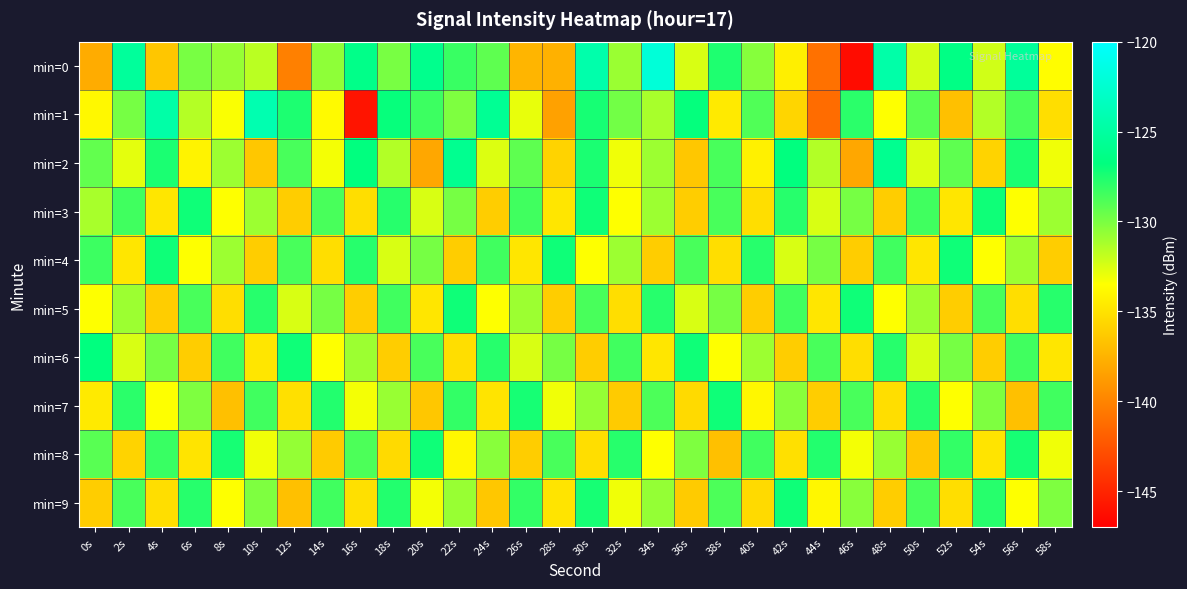

Reading left to right, transcribe all the data shown in this chart.

min=0: 0s=-137.8	2s=-125.3	4s=-136.5	6s=-130.0	8s=-130.7	10s=-131.7	12s=-140.2	14s=-130.5	16s=-126.2	18s=-130.0	20s=-126.0	22s=-128.2	24s=-129.2	26s=-137.4	28s=-137.6	30s=-124.5	32s=-130.8	34s=-122.1	36s=-132.4	38s=-127.5	40s=-130.3	42s=-134.3	44s=-141.0	46s=-146.3	48s=-124.6	50s=-132.4	52s=-126.5	54s=-132.3	56s=-125.3	58s=-133.6
min=1: 0s=-133.8	2s=-129.9	4s=-124.7	6s=-131.5	8s=-133.3	10s=-124.2	12s=-127.5	14s=-133.8	16s=-145.9	18s=-126.9	20s=-128.3	22s=-130.1	24s=-125.7	26s=-132.9	28s=-138.4	30s=-127.3	32s=-129.8	34s=-131.2	36s=-126.9	38s=-134.6	40s=-128.9	42s=-135.7	44s=-141.2	46s=-127.9	48s=-133.4	50s=-129.1	52s=-136.8	54s=-131.4	56s=-128.7	58s=-135.2
min=2: 0s=-129.3	2s=-132.8	4s=-127.5	6s=-134.1	8s=-130.9	10s=-136.4	12s=-128.7	14s=-133.2	16s=-126.8	18s=-131.4	20s=-138.1	22s=-125.9	24s=-132.6	26s=-129.2	28s=-135.8	30s=-127.5	32s=-133.1	34s=-130.9	36s=-136.4	38s=-128.7	40s=-134.2	42s=-126.8	44s=-131.4	46s=-138.1	48s=-125.9	50s=-132.6	52s=-129.2	54s=-135.8	56s=-127.5	58s=-133.1
min=3: 0s=-131.2	2s=-128.4	4s=-134.8	6s=-127.1	8s=-133.4	10s=-130.9	12s=-136.1	14s=-128.7	16s=-135.2	18s=-127.8	20s=-132.4	22s=-129.9	24s=-136.1	26s=-128.4	28s=-134.8	30s=-127.1	32s=-133.4	34s=-130.9	36s=-136.1	38s=-128.7	40s=-135.2	42s=-127.8	44s=-132.4	46s=-129.9	48s=-136.1	50s=-128.4	52s=-134.8	54s=-127.1	56s=-133.4	58s=-130.9
min=4: 0s=-128.3	2s=-134.8	4s=-127.1	6s=-133.4	8s=-130.9	10s=-136.1	12s=-128.7	14s=-135.2	16s=-127.8	18s=-132.4	20s=-129.9	22s=-136.1	24s=-128.4	26s=-134.8	28s=-127.1	30s=-133.4	32s=-130.9	34s=-136.1	36s=-128.7	38s=-135.2	40s=-127.8	42s=-132.4	44s=-129.9	46s=-136.1	48s=-128.4	50s=-134.8	52s=-127.1	54s=-133.4	56s=-130.9	58s=-136.1
min=5: 0s=-133.4	2s=-130.9	4s=-136.1	6s=-128.7	8s=-135.2	10s=-127.8	12s=-132.4	14s=-129.9	16s=-136.1	18s=-128.4	20s=-134.8	22s=-127.1	24s=-133.4	26s=-130.9	28s=-136.1	30s=-128.7	32s=-135.2	34s=-127.8	36s=-132.4	38s=-129.9	40s=-136.1	42s=-128.4	44s=-134.8	46s=-127.1	48s=-133.4	50s=-130.9	52s=-136.1	54s=-128.7	56s=-135.2	58s=-127.8
min=6: 0s=-126.8	2s=-132.4	4s=-129.9	6s=-136.1	8s=-128.4	10s=-134.8	12s=-127.1	14s=-133.4	16s=-130.9	18s=-136.1	20s=-128.7	22s=-135.2	24s=-127.8	26s=-132.4	28s=-129.9	30s=-136.1	32s=-128.4	34s=-134.8	36s=-127.1	38s=-133.4	40s=-130.9	42s=-136.1	44s=-128.7	46s=-135.2	48s=-127.8	50s=-132.4	52s=-129.9	54s=-136.1	56s=-128.4	58s=-134.8
min=7: 0s=-134.6	2s=-127.9	4s=-133.4	6s=-130.1	8s=-136.8	10s=-128.4	12s=-135.1	14s=-127.7	16s=-133.2	18s=-130.8	20s=-136.4	22s=-128.1	24s=-134.9	26s=-127.3	28s=-133.1	30s=-130.7	32s=-136.2	34s=-128.8	36s=-135.4	38s=-127.1	40s=-133.9	42s=-130.3	44s=-136.1	46s=-128.7	48s=-135.2	50s=-127.8	52s=-133.4	54s=-130.1	56s=-136.8	58s=-128.4
min=8: 0s=-129.1	2s=-135.8	4s=-128.2	6s=-134.9	8s=-127.3	10s=-133.1	12s=-130.7	14s=-136.2	16s=-128.8	18s=-135.4	20s=-127.1	22s=-133.9	24s=-130.3	26s=-136.1	28s=-128.7	30s=-135.2	32s=-127.8	34s=-133.4	36s=-130.1	38s=-136.8	40s=-128.4	42s=-135.1	44s=-127.7	46s=-133.2	48s=-130.8	50s=-136.4	52s=-128.1	54s=-134.9	56s=-127.3	58s=-133.1
min=9: 0s=-136.1	2s=-128.7	4s=-135.2	6s=-127.8	8s=-133.4	10s=-130.1	12s=-136.8	14s=-128.4	16s=-135.1	18s=-127.7	20s=-133.2	22s=-130.8	24s=-136.4	26s=-128.1	28s=-134.9	30s=-127.3	32s=-133.1	34s=-130.7	36s=-136.2	38s=-128.8	40s=-135.4	42s=-127.1	44s=-133.9	46s=-130.3	48s=-136.1	50s=-128.7	52s=-135.2	54s=-127.8	56s=-133.4	58s=-130.1